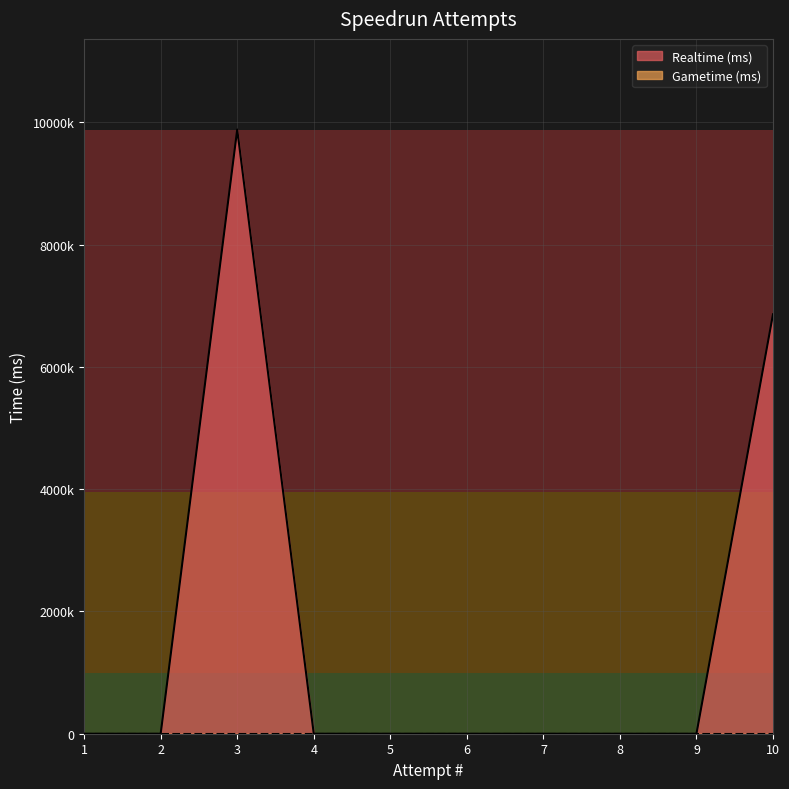

How many lines are shown in the chart?

2